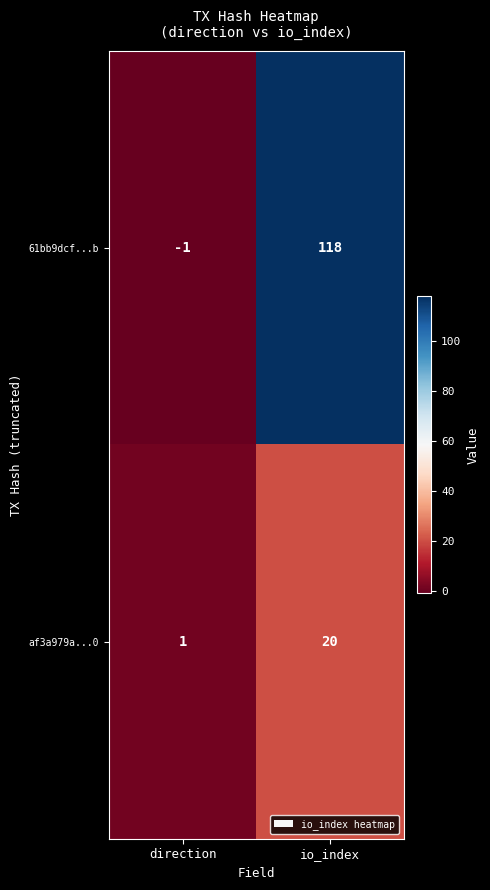

Rank the series at io_index from highest to lowest value.

61bb9dcf...b, af3a979a...0